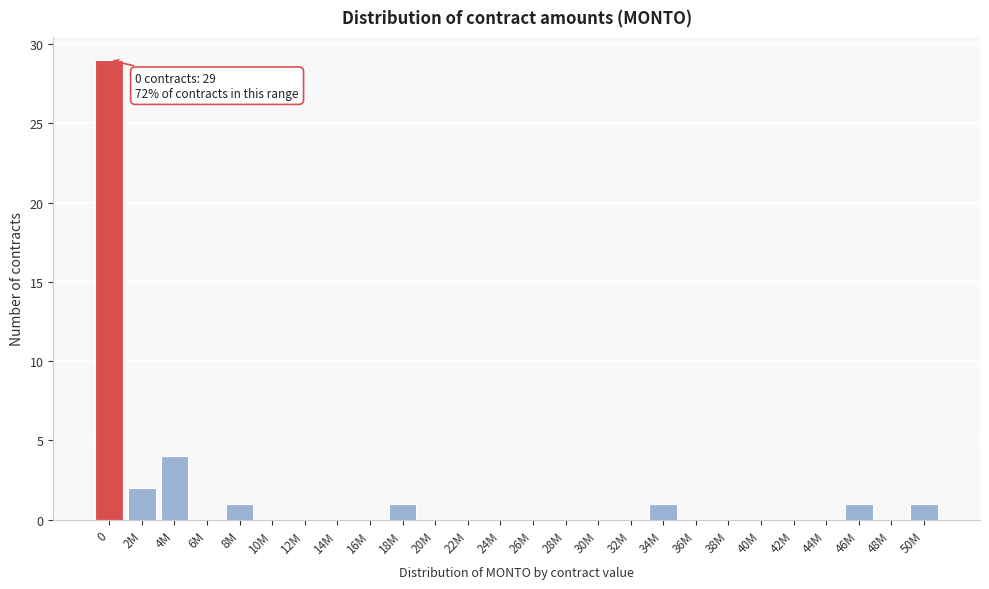

Reading left to right, list all the values displayed in this chart.

0=29	2M=2	4M=4	6M=0	8M=1	10M=0	12M=0	14M=0	16M=0	18M=1	20M=0	22M=0	24M=0	26M=0	28M=0	30M=0	32M=0	34M=1	36M=0	38M=0	40M=0	42M=0	44M=0	46M=1	48M=0	50M=1